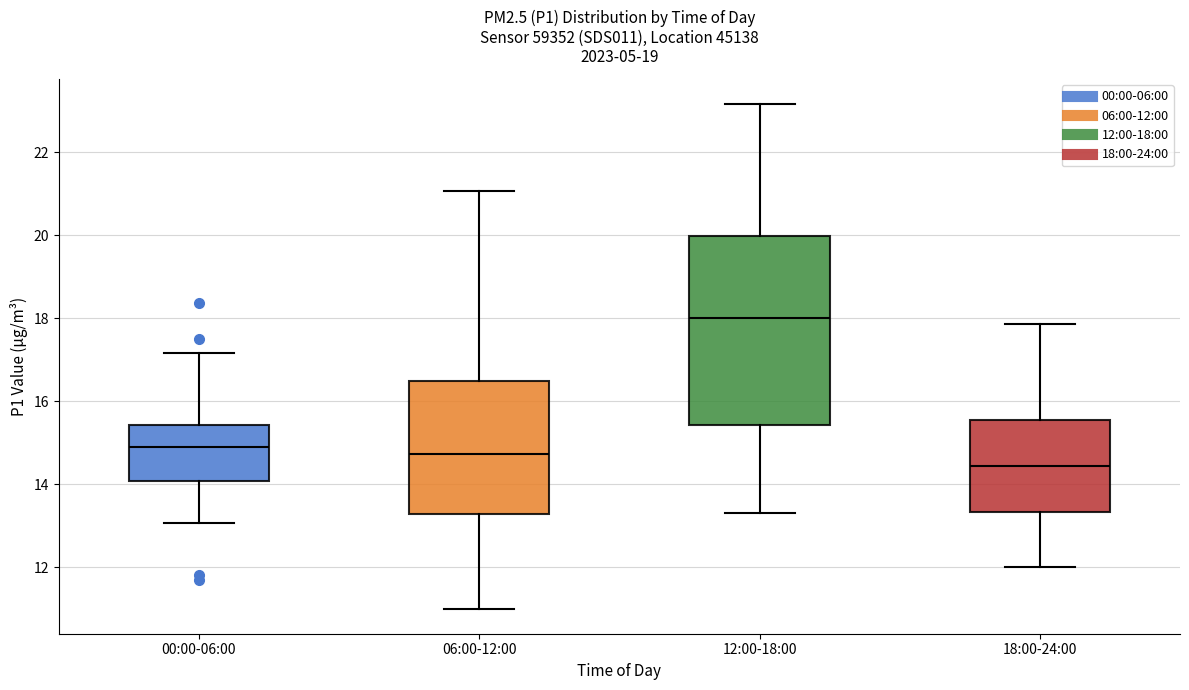

Which box is the tallest, from its lower edge to its upper edge?

12:00-18:00